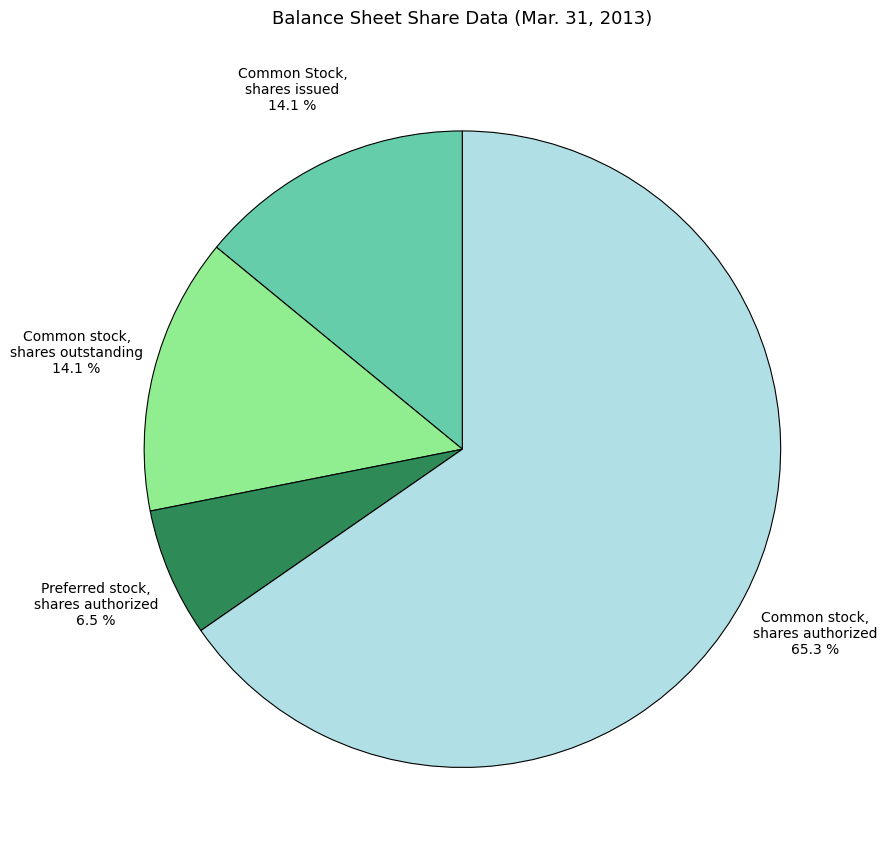

Which slice is the largest?

Common stock, shares authorized